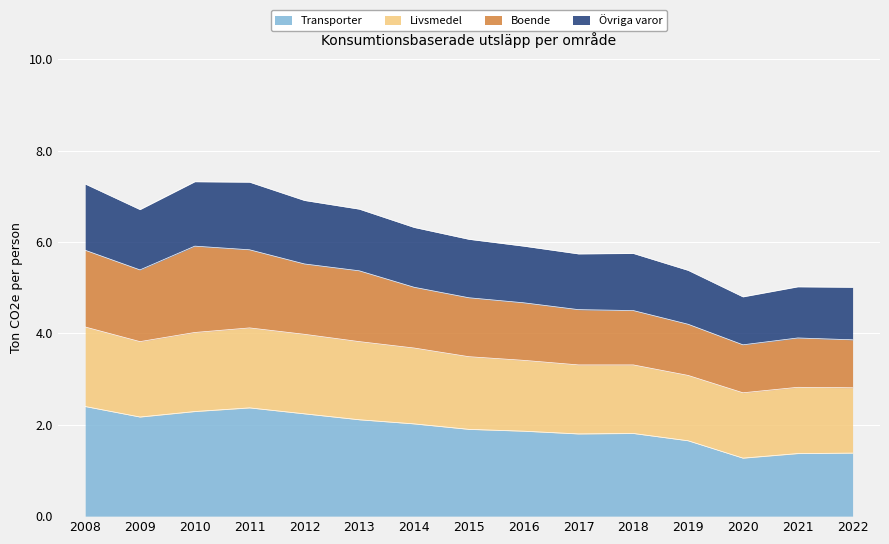

What is the highest value of the Transporter series?

2.4